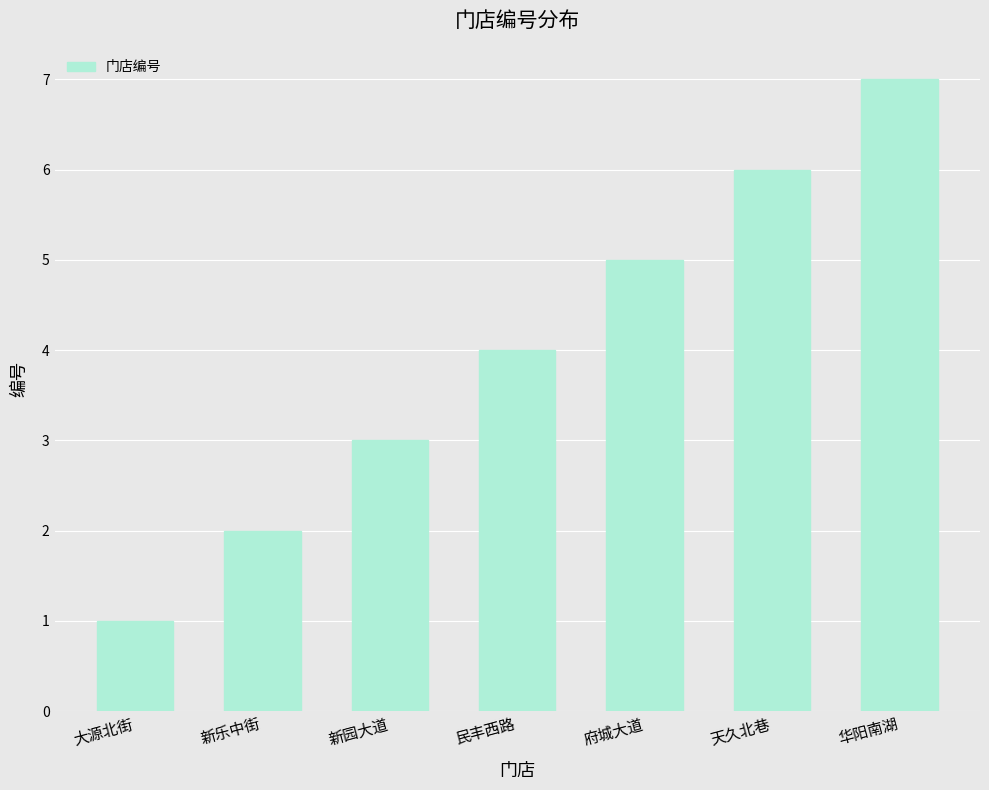

Between 大源北街 and 天久北巷, which is larger?

天久北巷